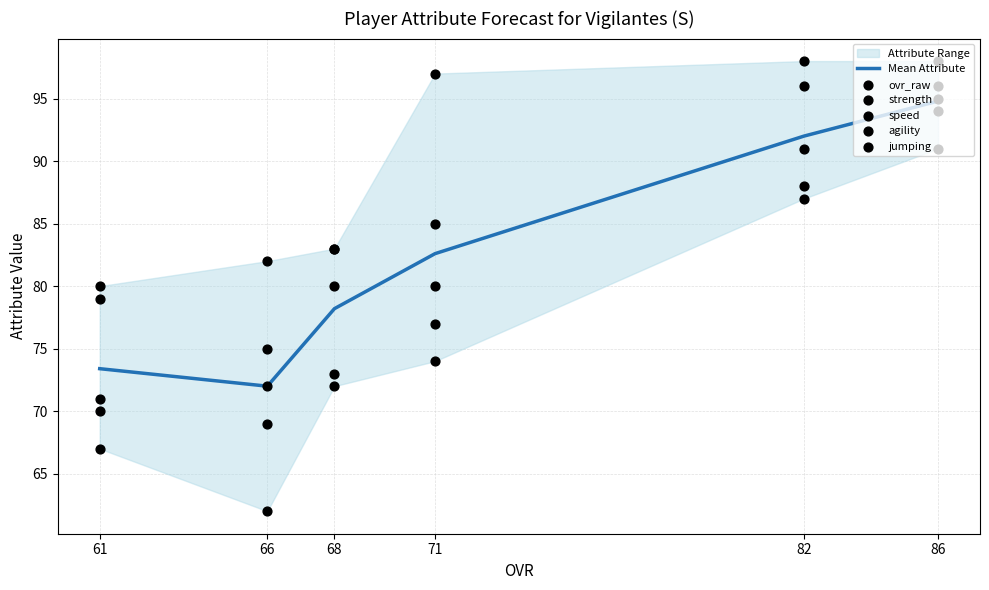

What is the total value across all series at 68?

469.2